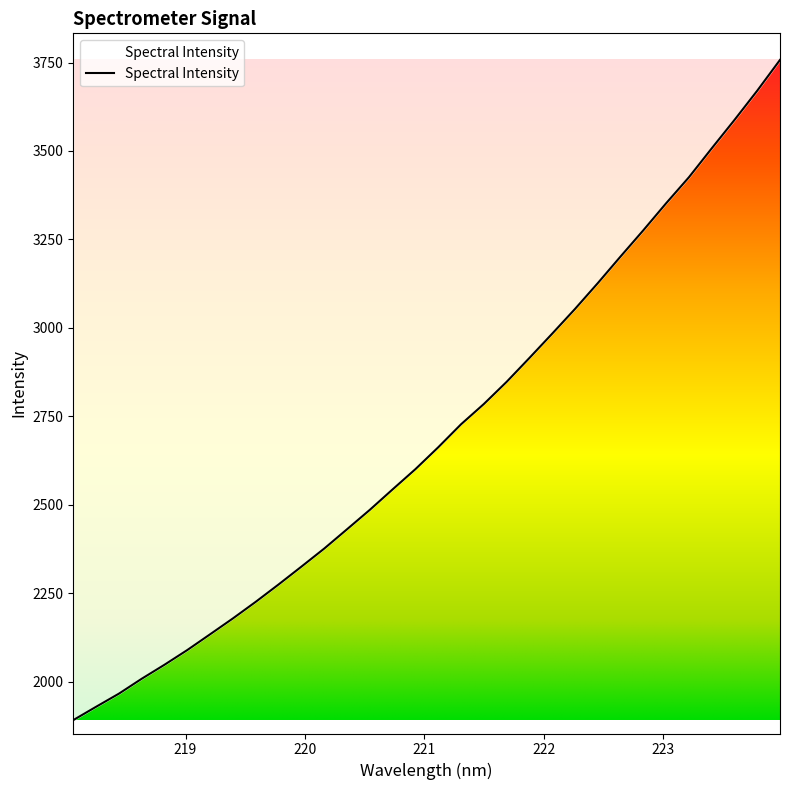

What is the difference between the maximum and minimum values?

1865.9